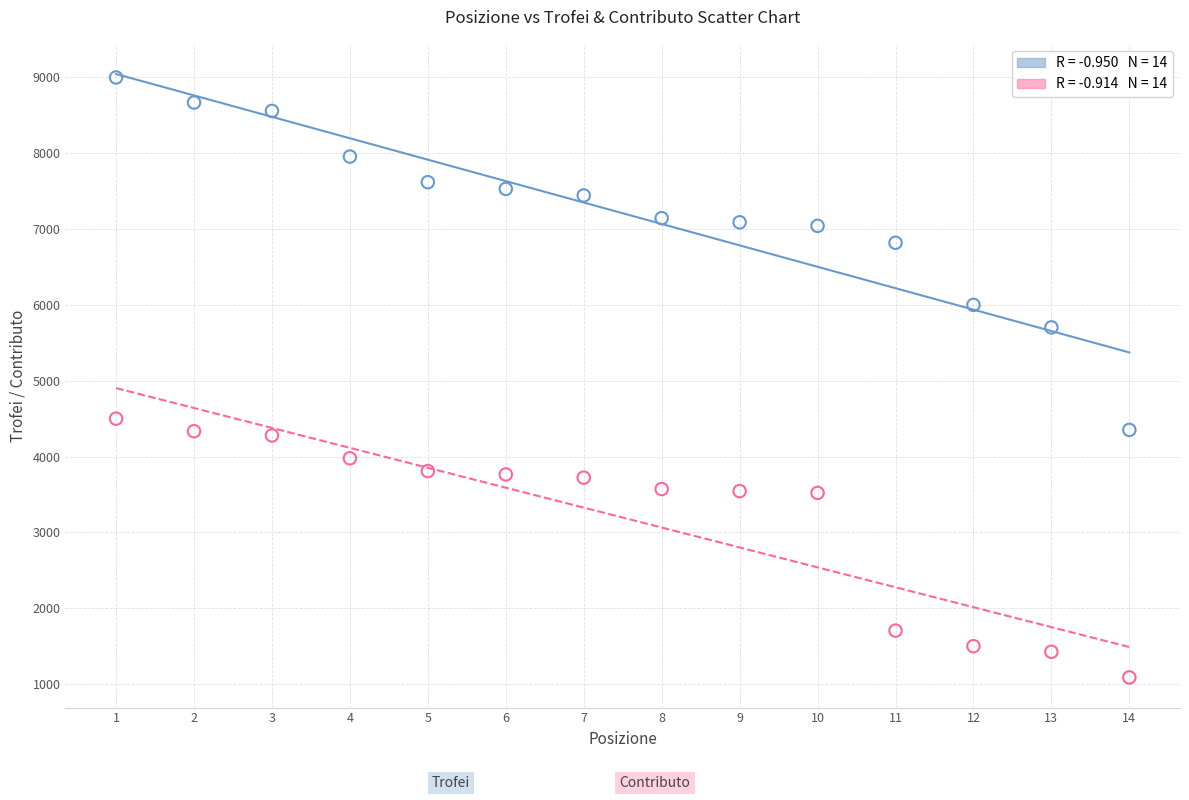

Across all data points, what is the range of Y values (max minus min)?

7912